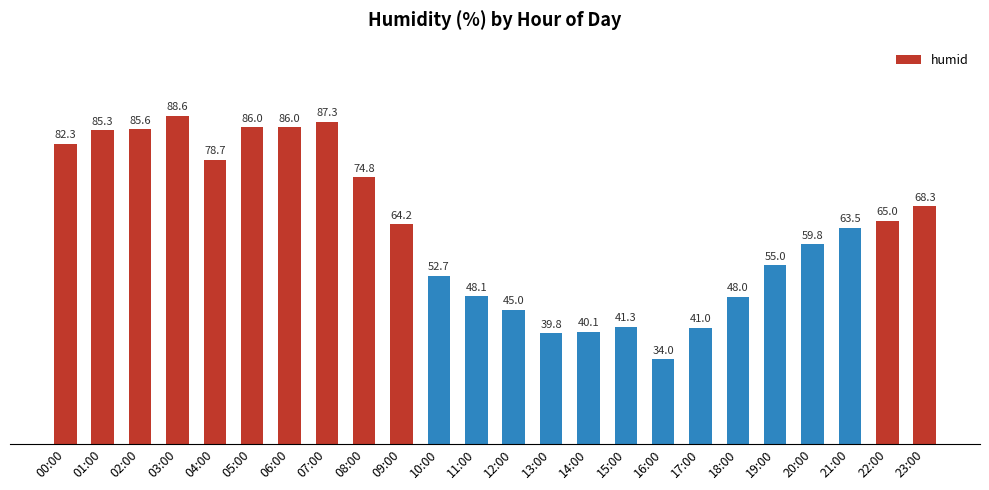

How many distinct data groups are displayed?

1